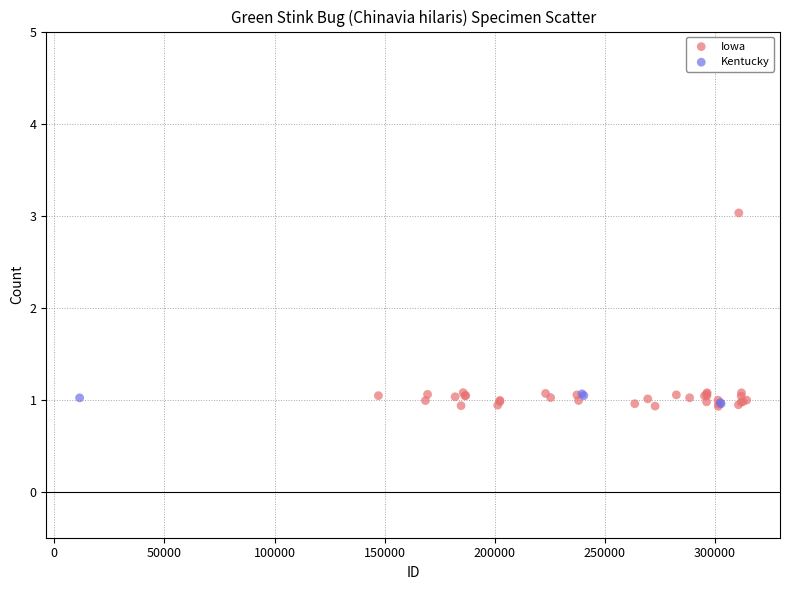

Which series has the largest Y range (max minus min)?

Iowa